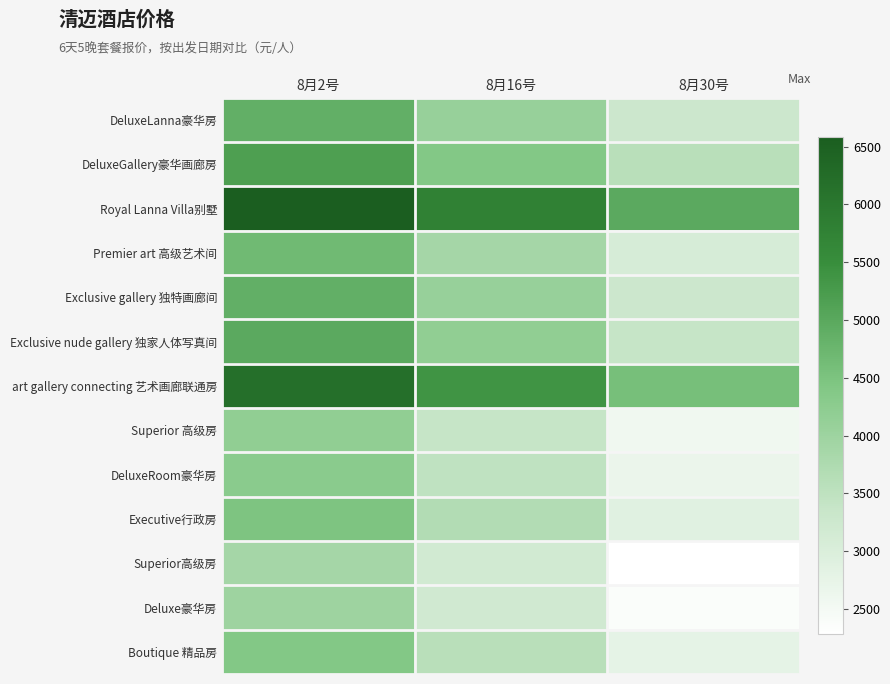

How many data points does each series have?

3